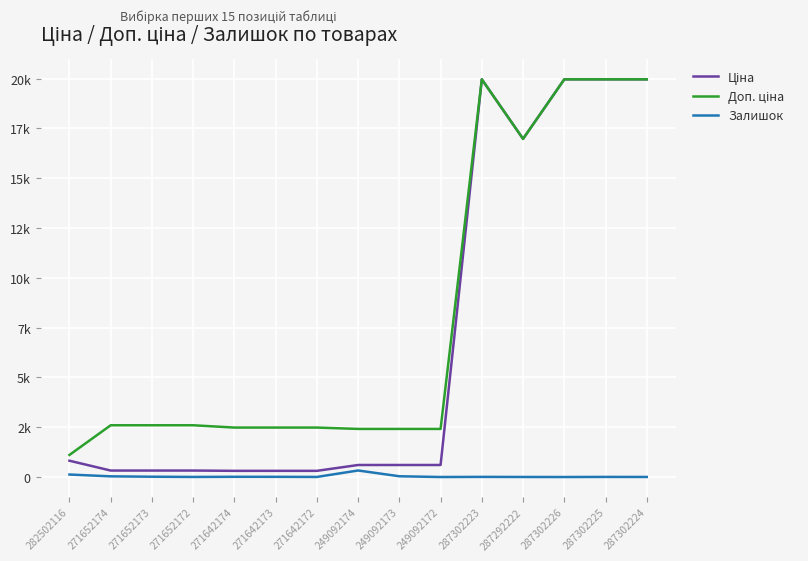

Is the value of Залишок at 287302223 greater than the value of Ціна at 271652172?

No